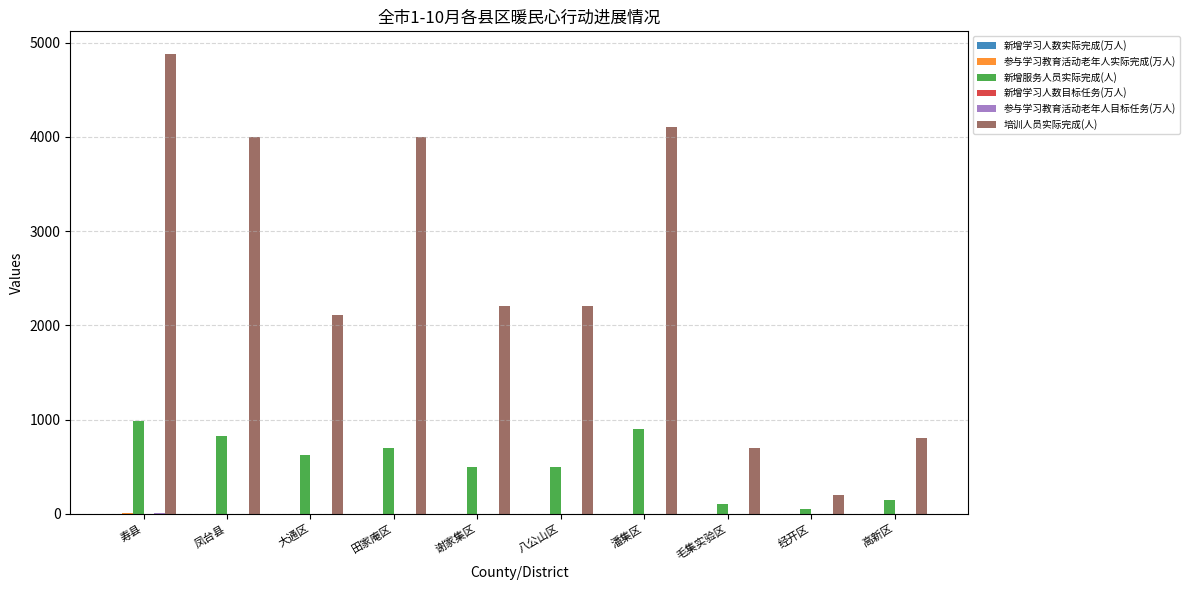

Between 寿县 and 八公山区, which series saw the biggest shift?

培训人员实际完成(人)